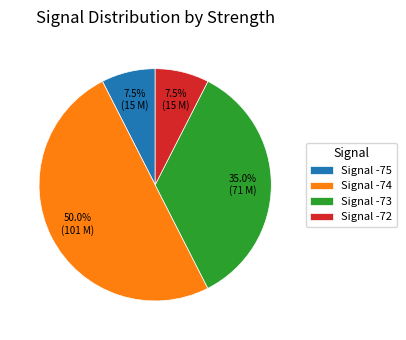

Does Signal -72 account for over 50% of the chart?

No